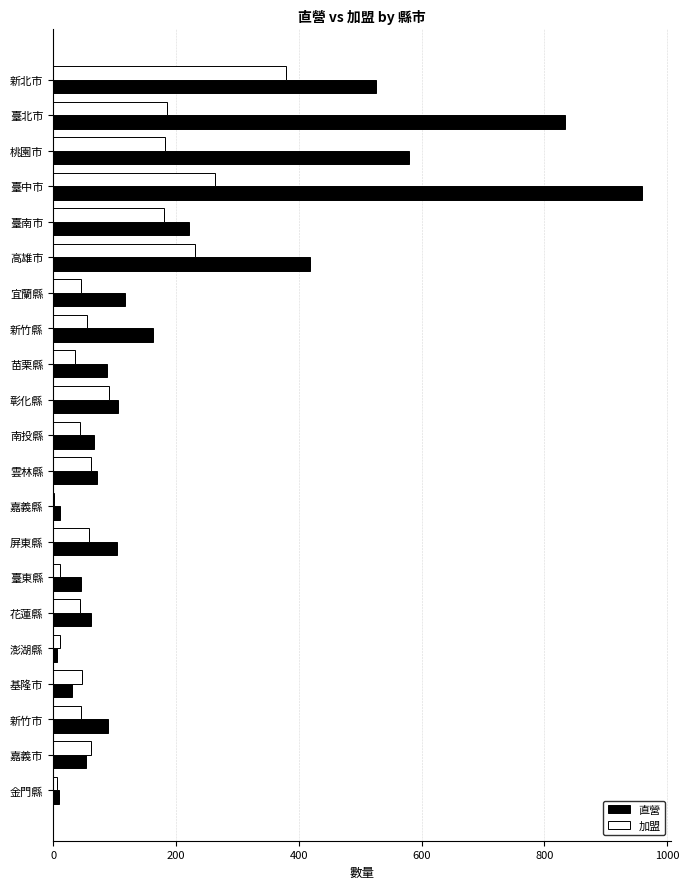

What value does the 直營 series have at 新竹市, to the nearest 50?

100